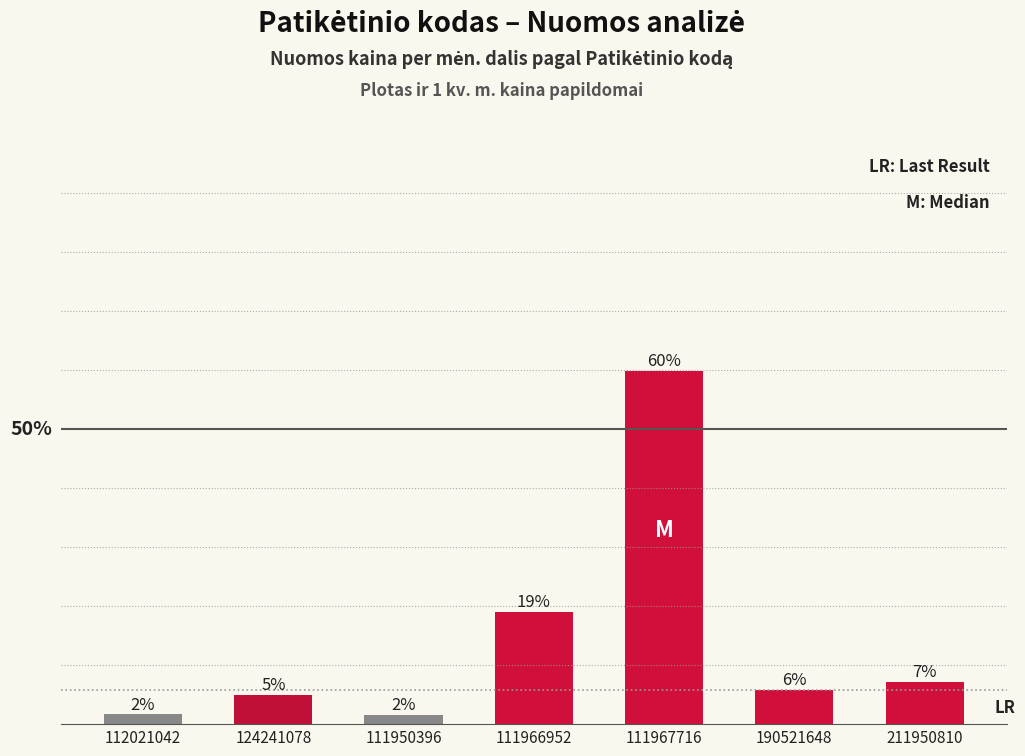

The value at 112021042 is 0.4. True or false?

False